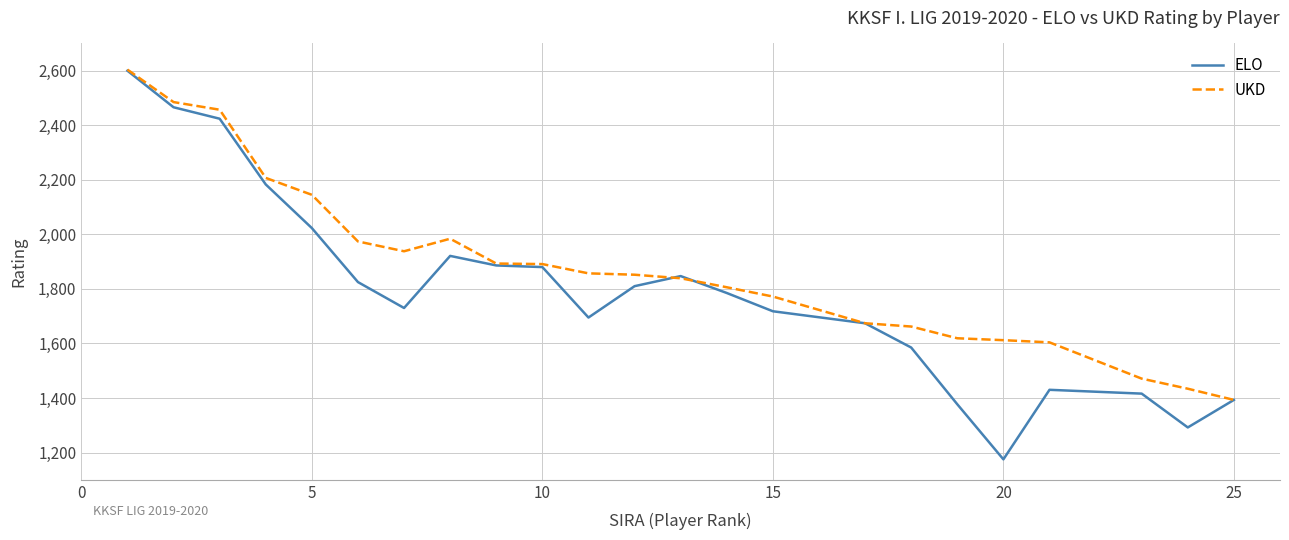

How many lines are shown in the chart?

2